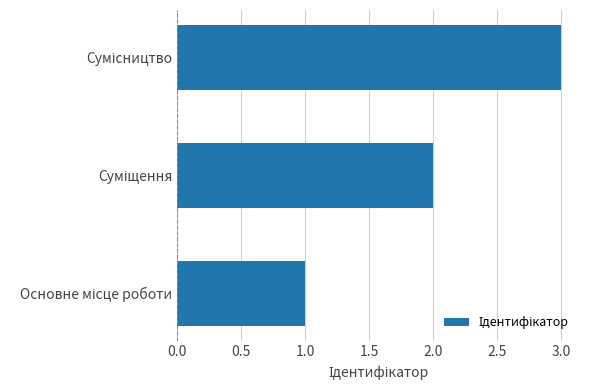

How many bars are there in total?

3